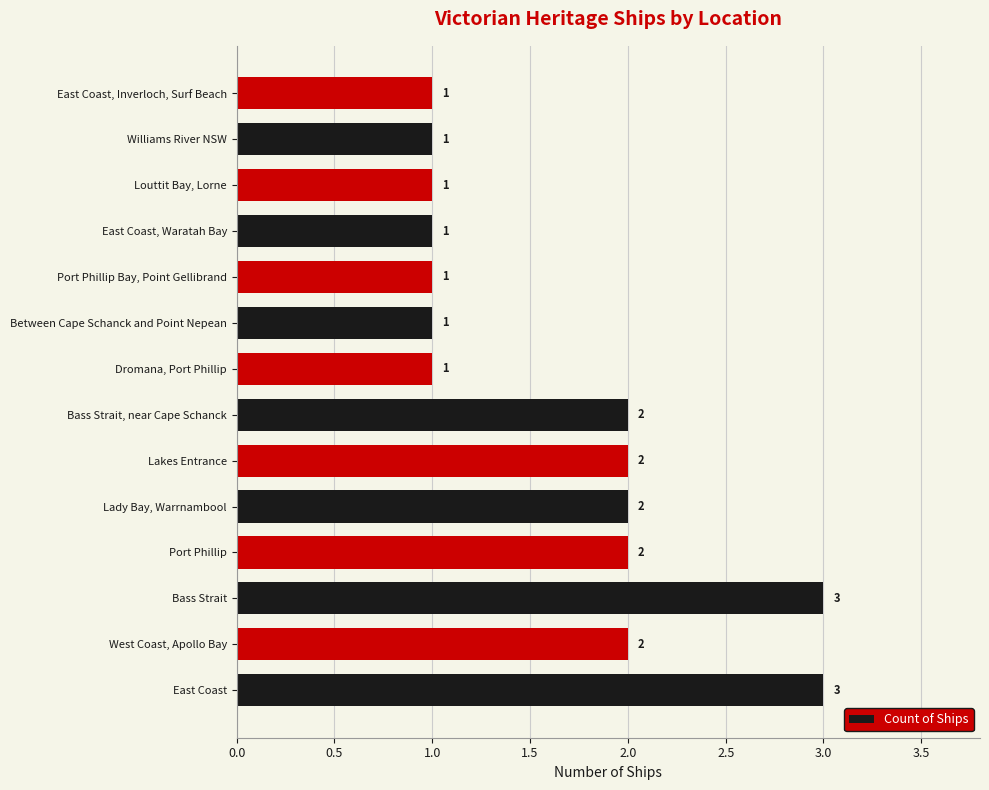

Are the bars horizontal?

Yes